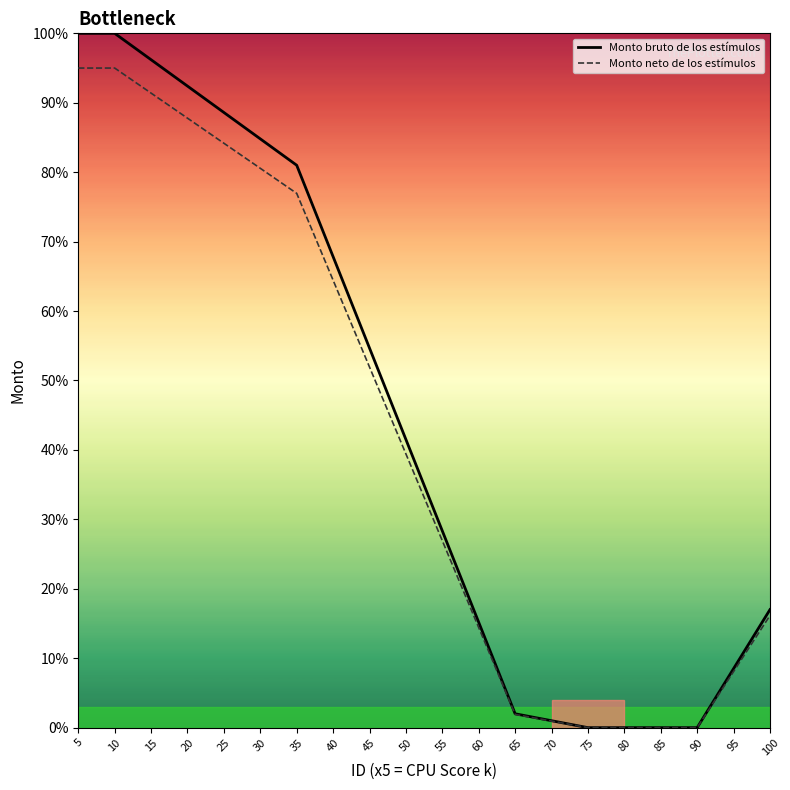

What is the difference between the maximum and second lowest values in the Monto bruto de los estímulos series?

100.0